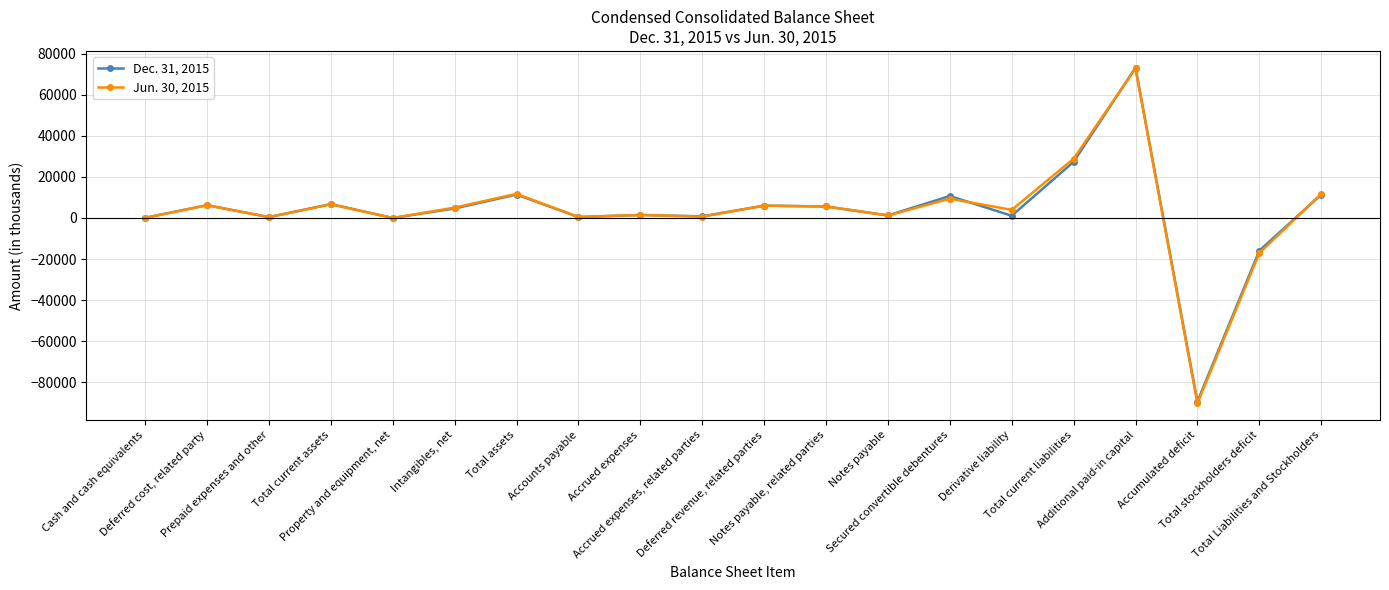

At which label does Jun. 30, 2015 reach its minimum?

Accumulated deficit